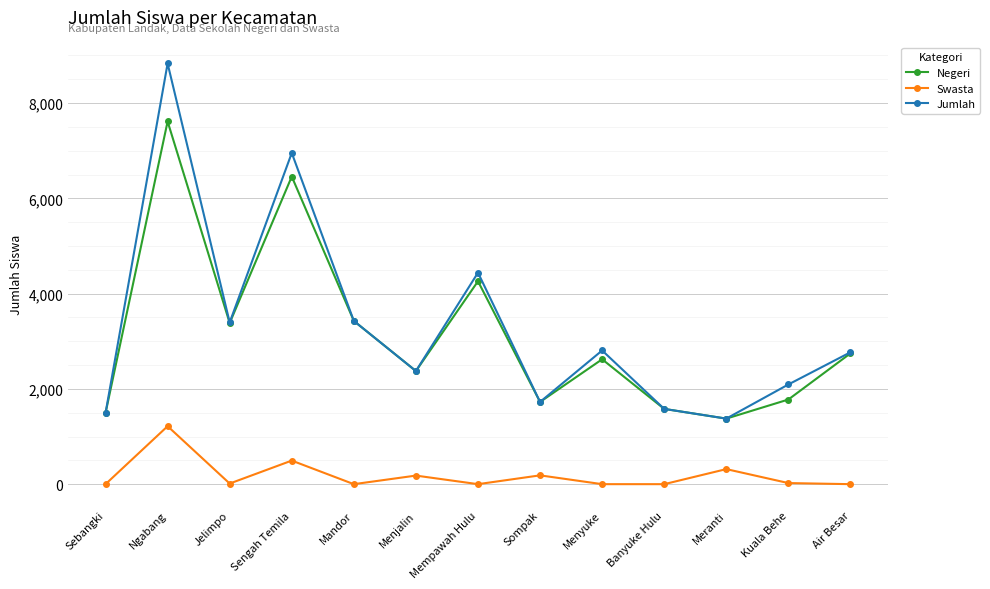

What is the maximum value shown in the chart?

8832